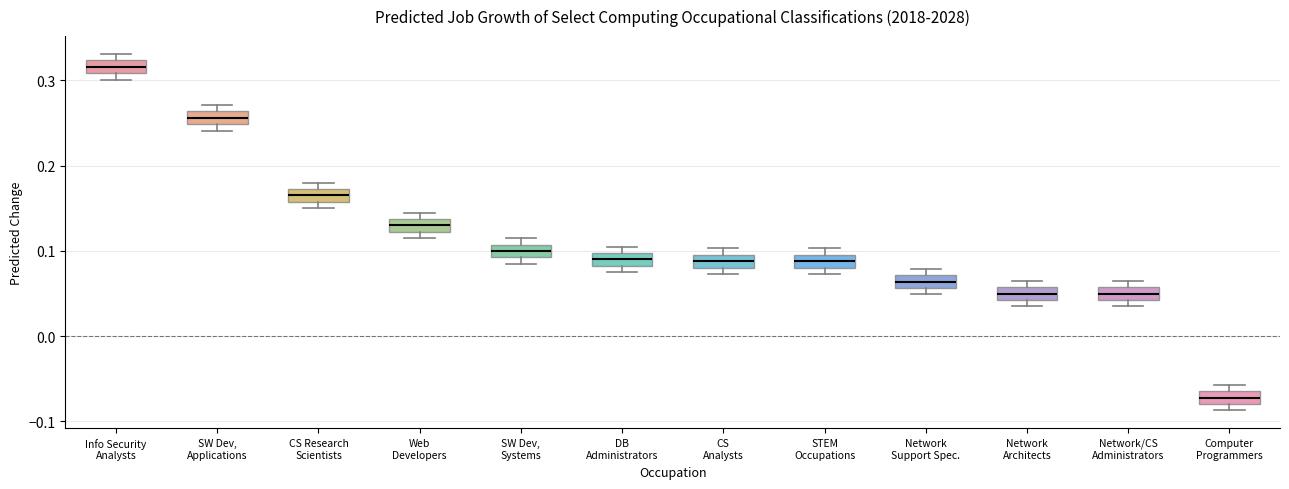

Which box has the lowest median line?

Computer Programmers